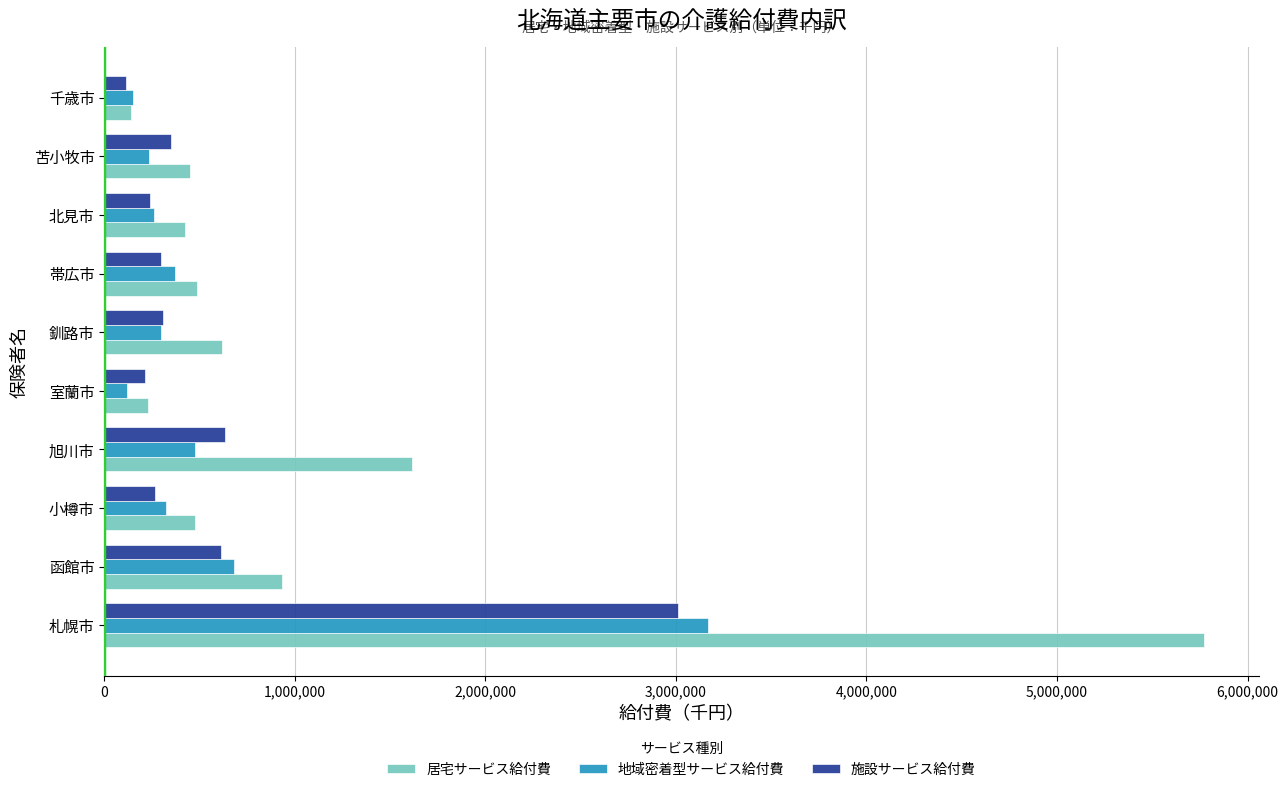

Which series has the widest spread of values?

居宅サービス給付費